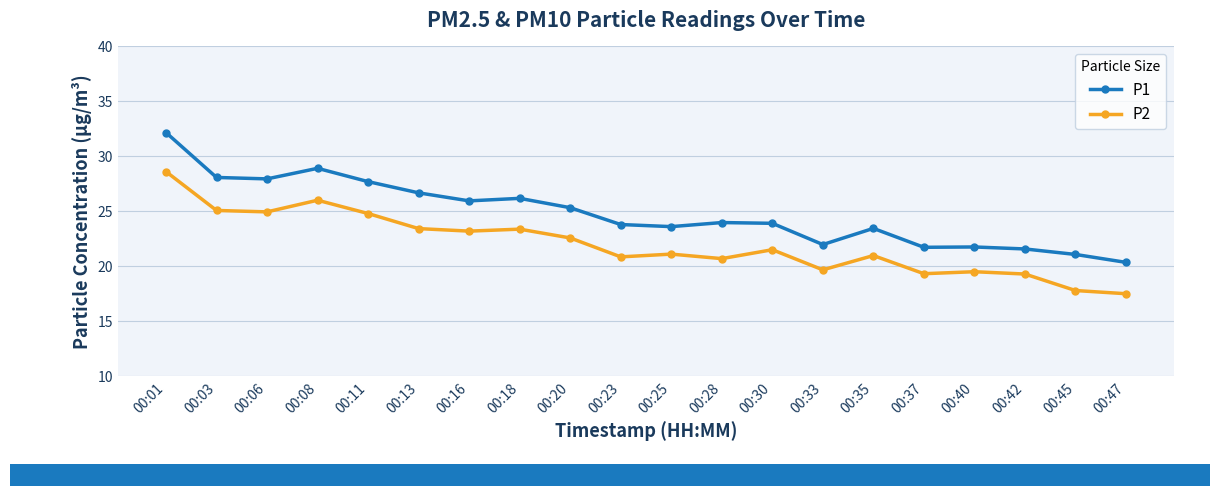

The P1 series shows 38.5 at 00:30. True or false?

False